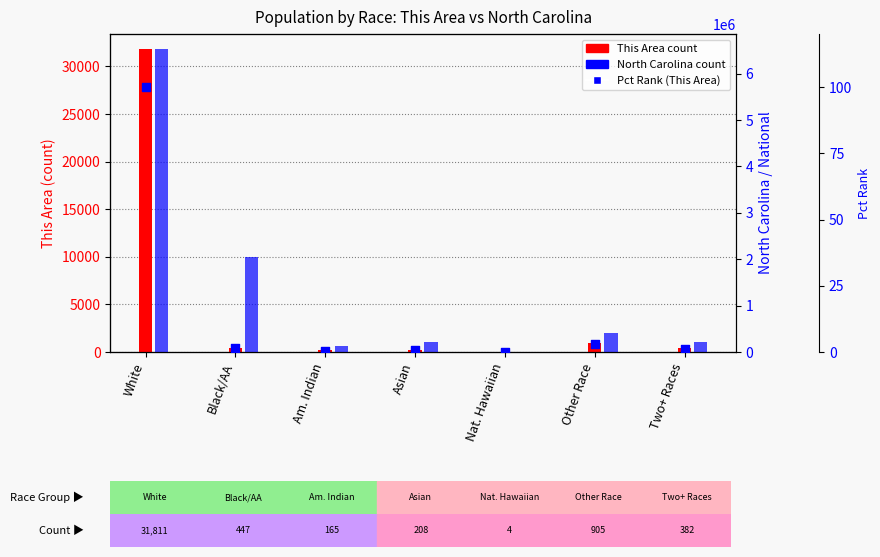

Is the value of This Area at White greater than the value of Pct rank (This Area) at White?

Yes